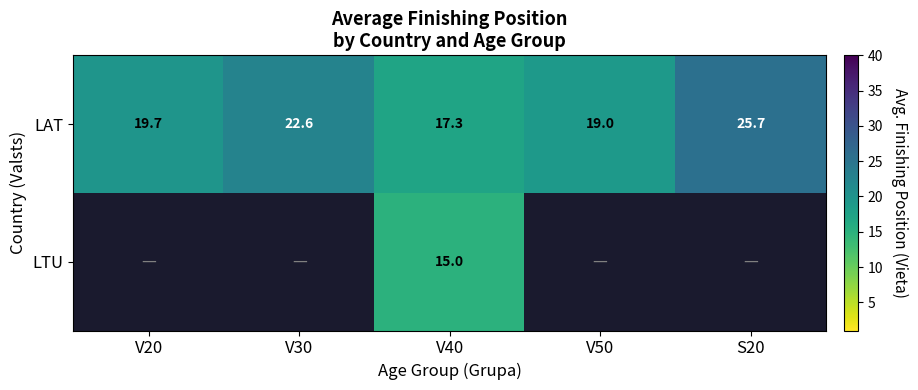

At how many categories does at least one series exceed 25?

1